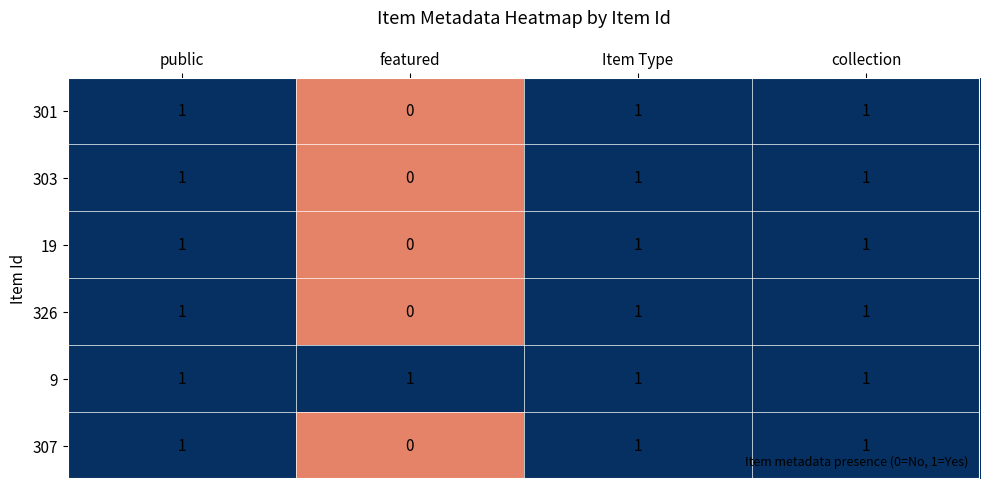

The 307 series shows 0 at featured. True or false?

True